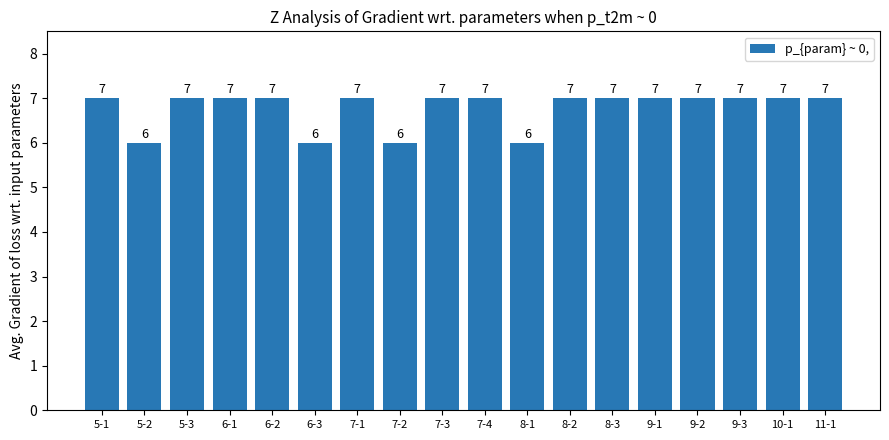

Approximately how many times larger is the value at 6-3 compared to 5-1?

0.9